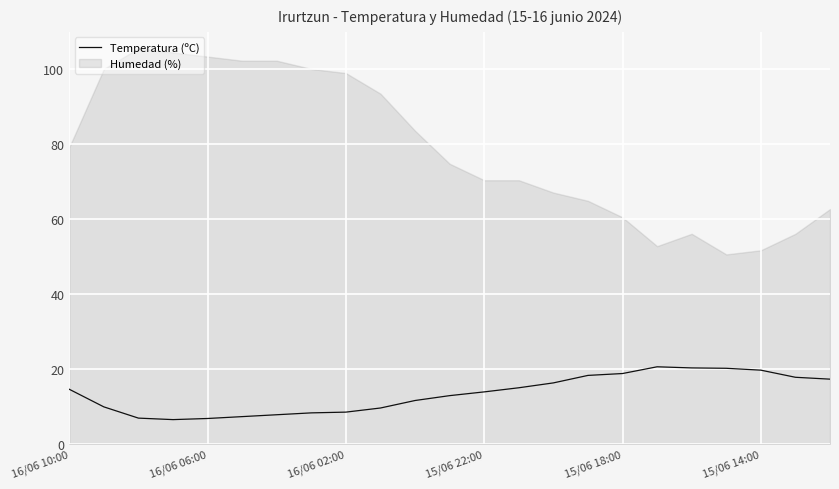

The value of Temperatura (ºC) at 15/06 18:00 is 18.8. True or false?

True